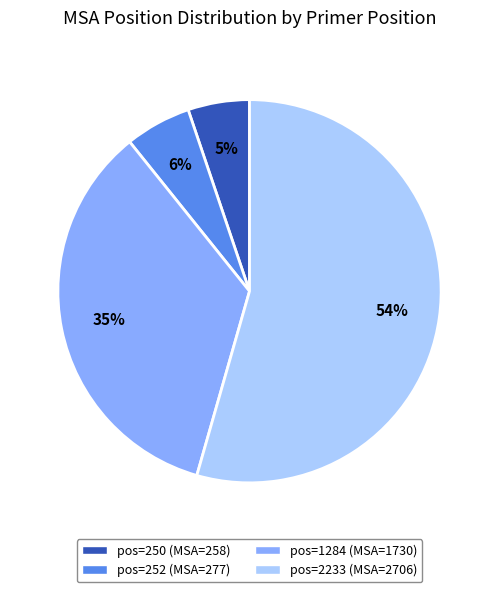

To the nearest percent, what is the average slice percentage?

25%